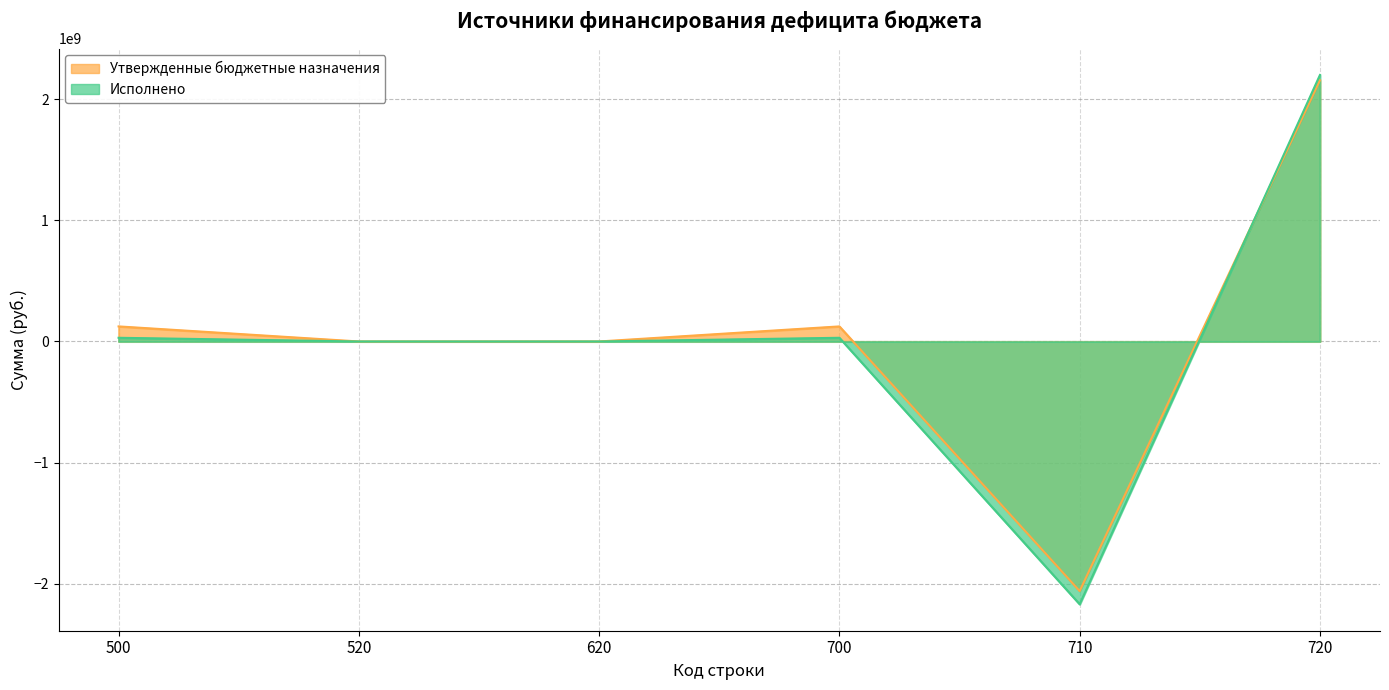

What is the value of the Утвержденные бюджетные назначения point at the 5th from the left?

-2060852992.7